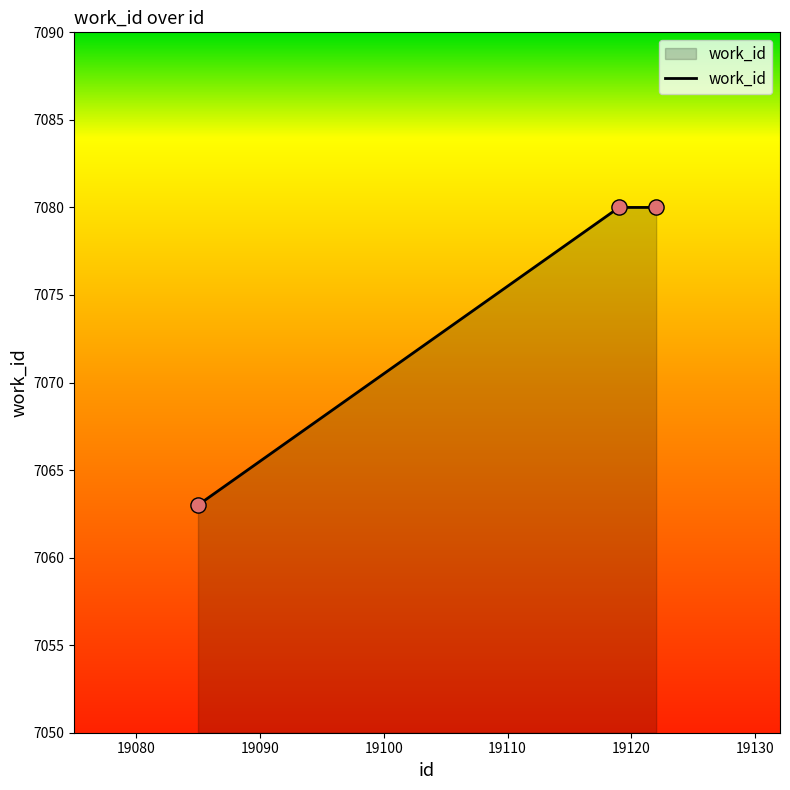

What is the sum of all values?

21223